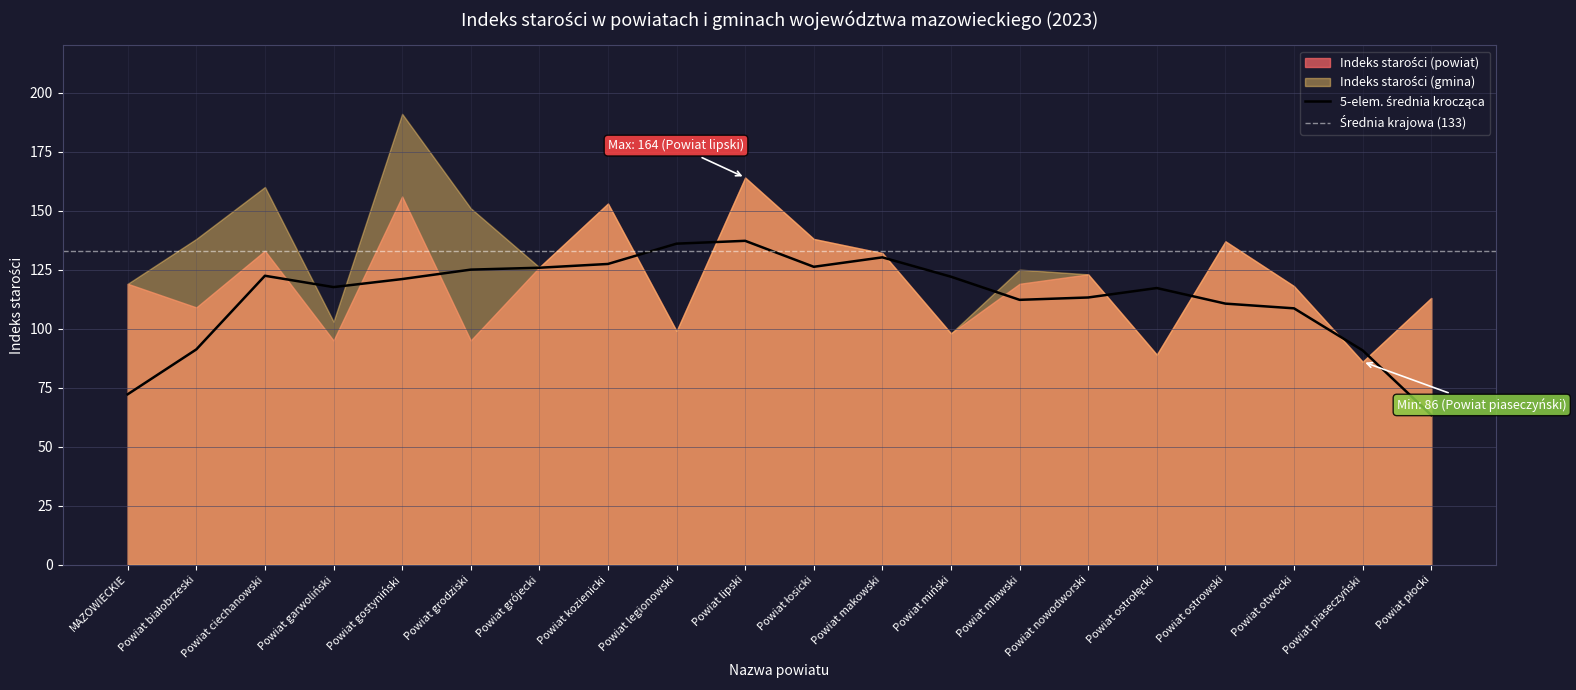

Which label corresponds to the largest value in the chart?

Powiat gostyniński